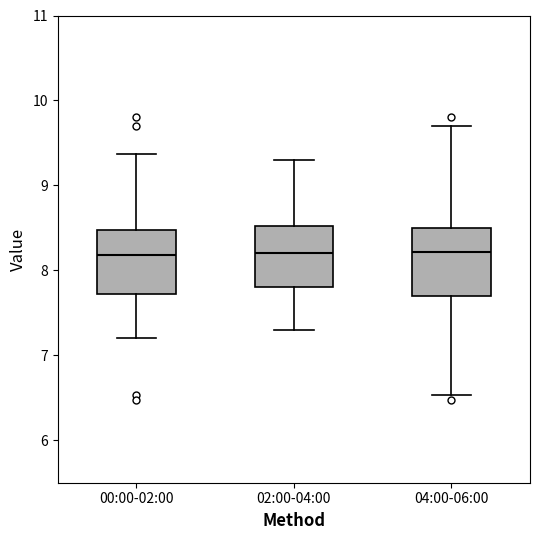

Reading left to right, transcribe this box plot: for each box, give where its median line is, the range the box spans, and where its two whiskers end, as read against the y-axis. The values are not printed on the chart, so give them approximately, as read against the axis.

00:00-02:00: median 8.2, box 7.7 to 8.5, whiskers 7.2 to 9.4
02:00-04:00: median 8.2, box 7.8 to 8.5, whiskers 7.3 to 9.3
04:00-06:00: median 8.2, box 7.7 to 8.5, whiskers 6.5 to 9.7